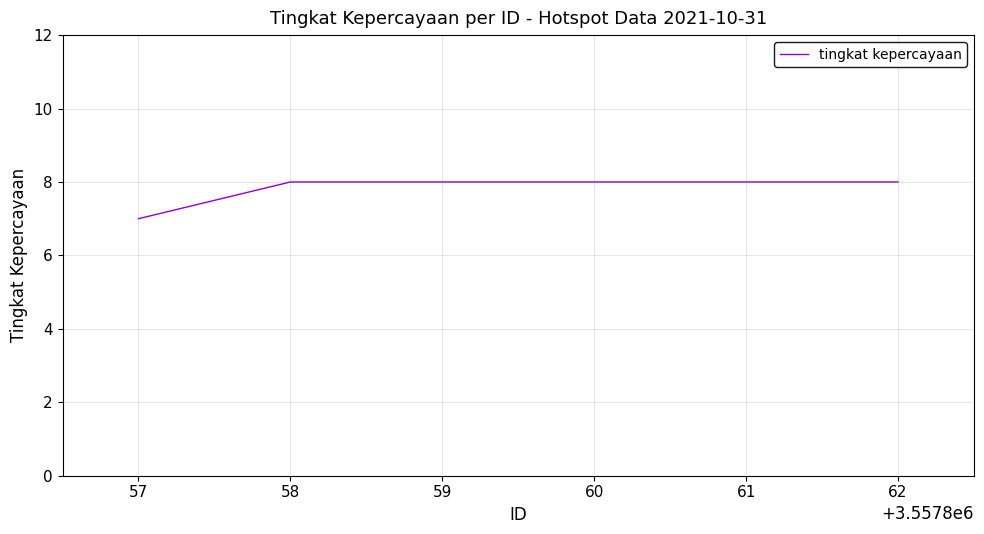

What is the smallest value displayed?

7